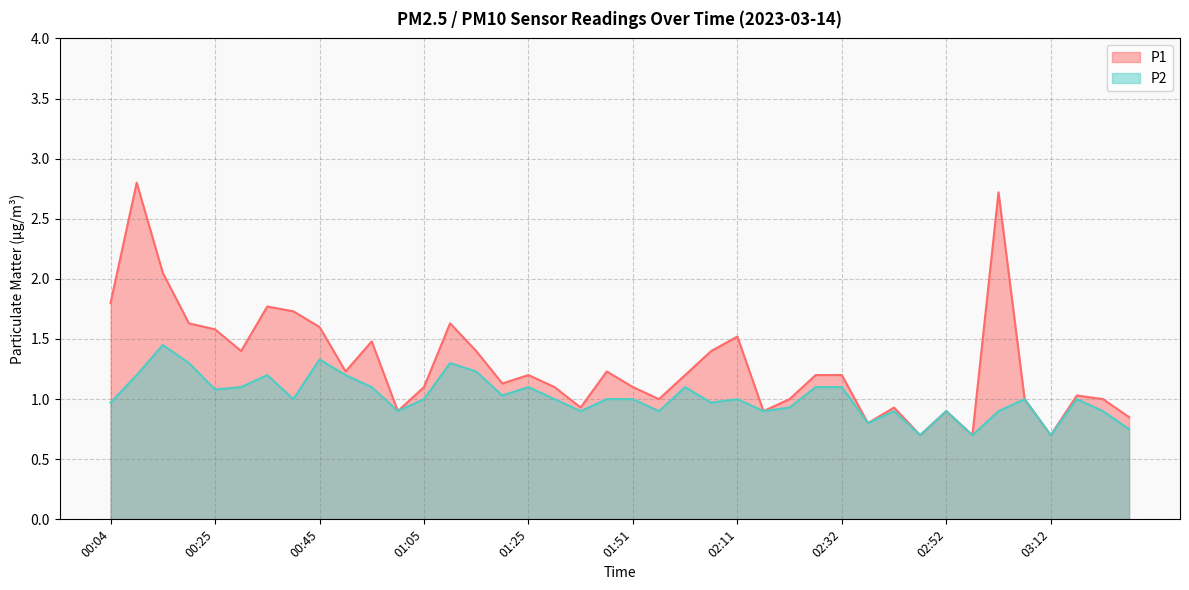

At which category does the chart reach its minimum across all series?

02:47